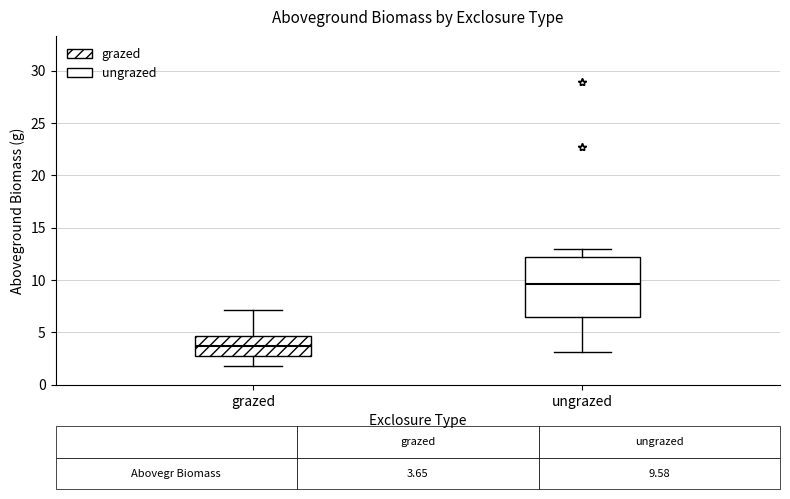

Which box has the highest median line?

ungrazed